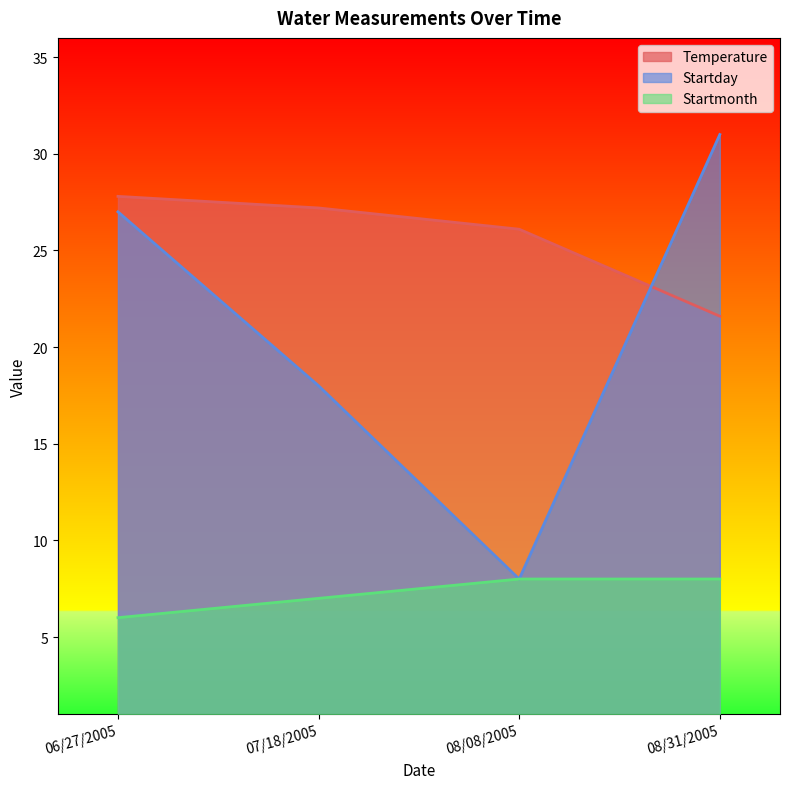

What is the average value of the Temperature series?

25.7